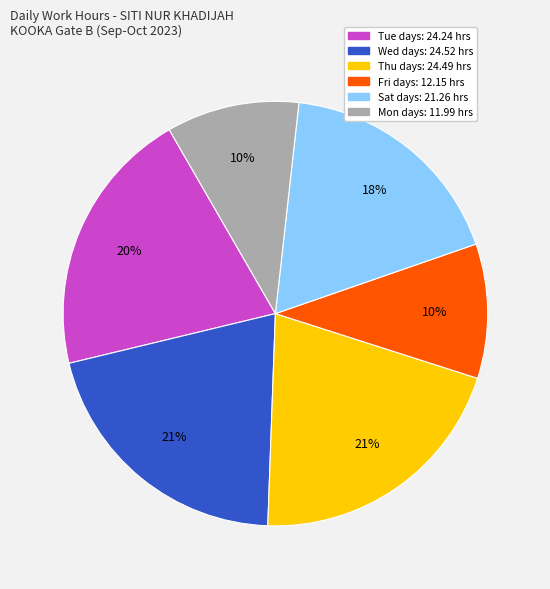

Is there any slice that represents more than half of the pie?

No